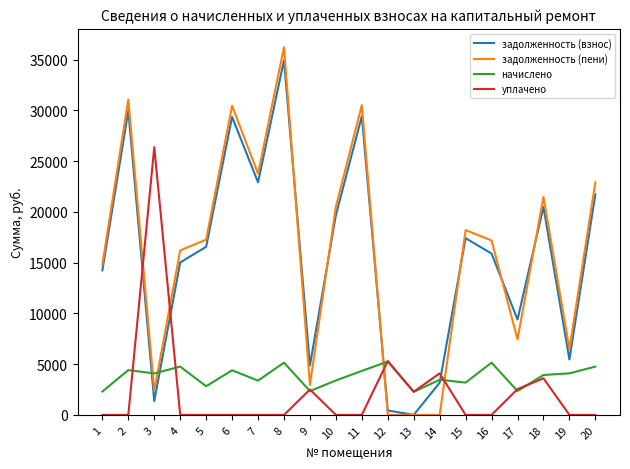

True or false: задолженность (пени) has a value of 18969.2 at 2.

False